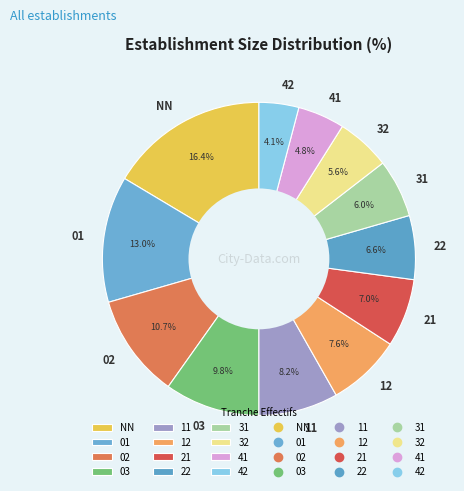

Is 31 the majority of the pie?

No